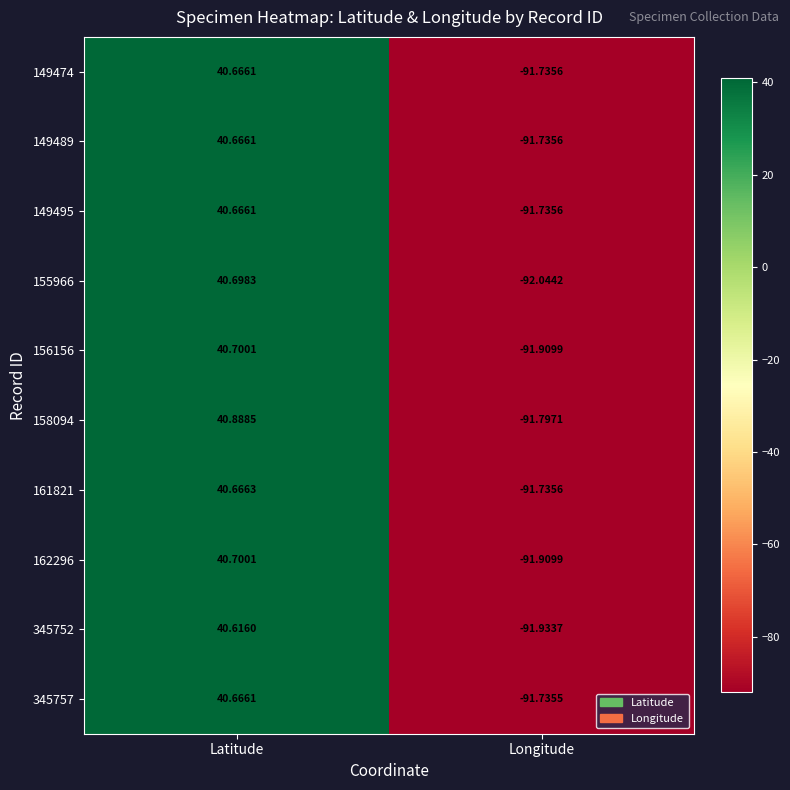

Is the value of 149474 at Latitude greater than the value of 345752 at Latitude?

Yes